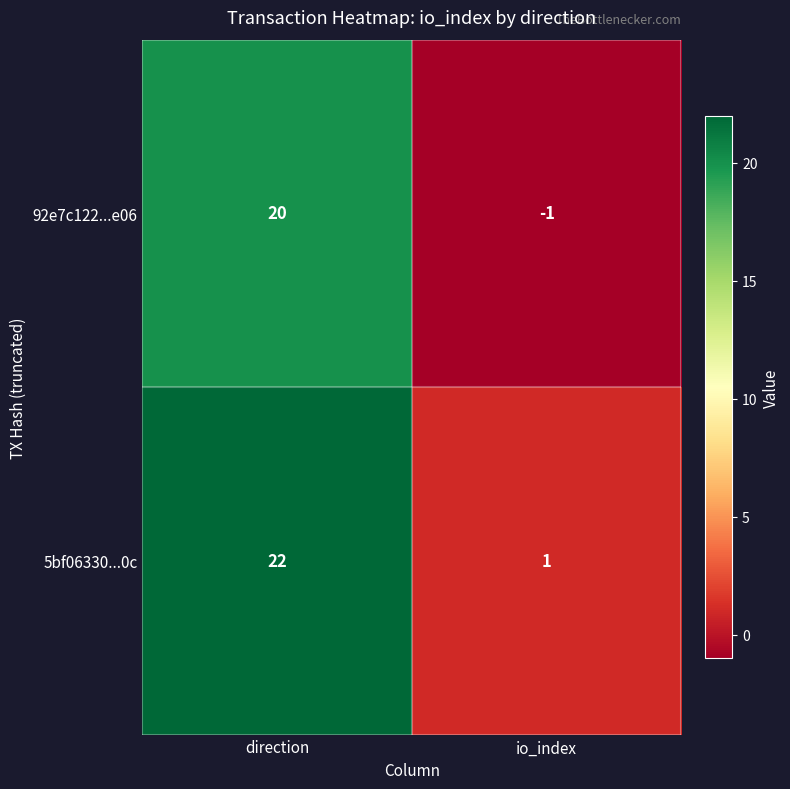

What is the total value across all series at direction?

42